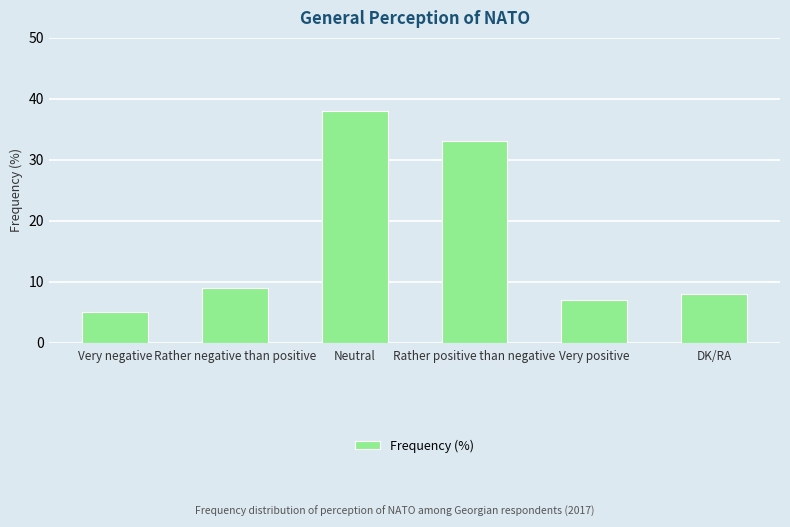

What is the change in value from Very negative to Rather negative than positive?

+4